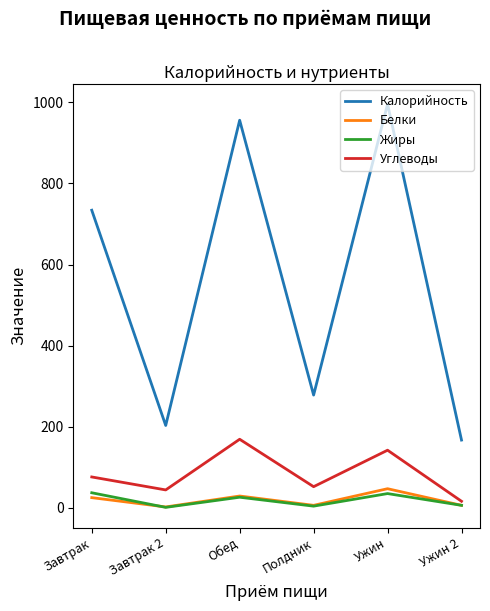

What is the spread (max minus min) of values at Завтрак?

709